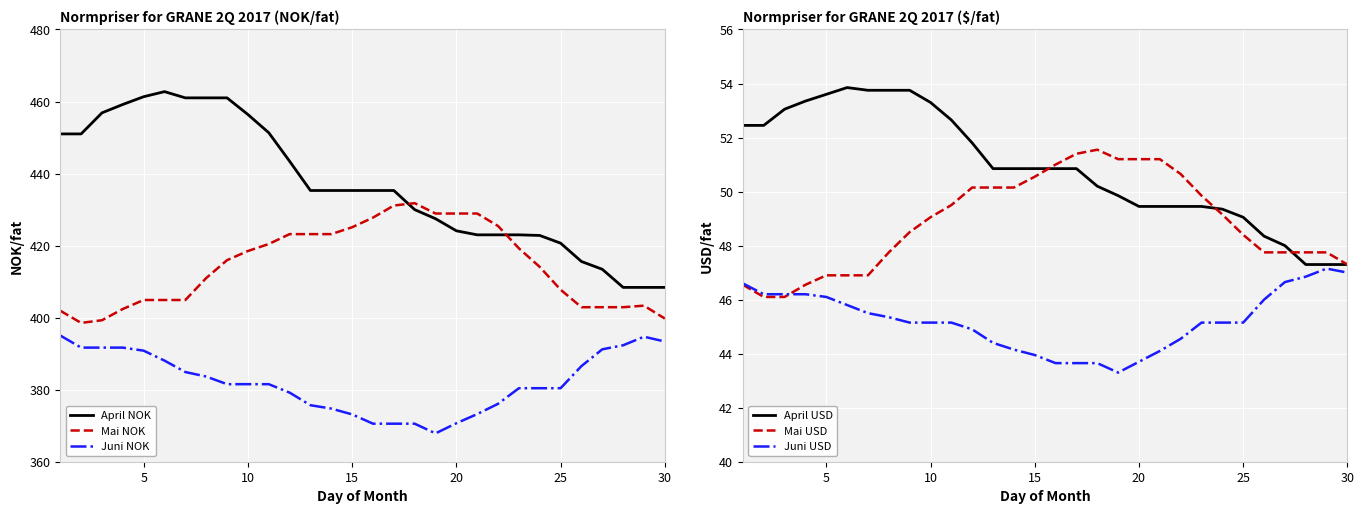

What is the minimum value for April USD?

47.3